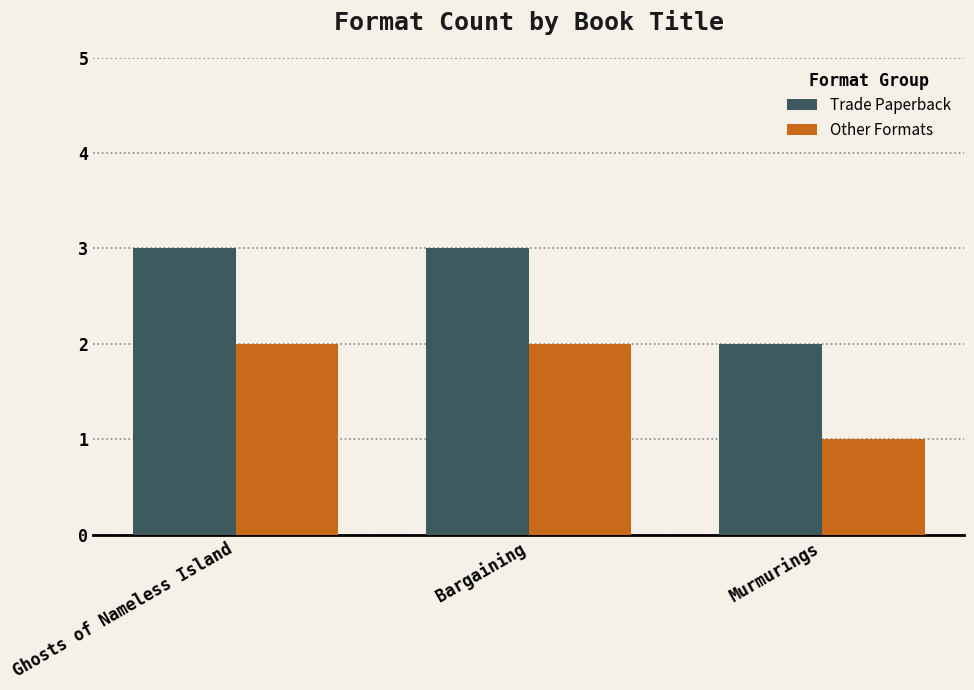

What is the sum of all Trade Paperback values?

8